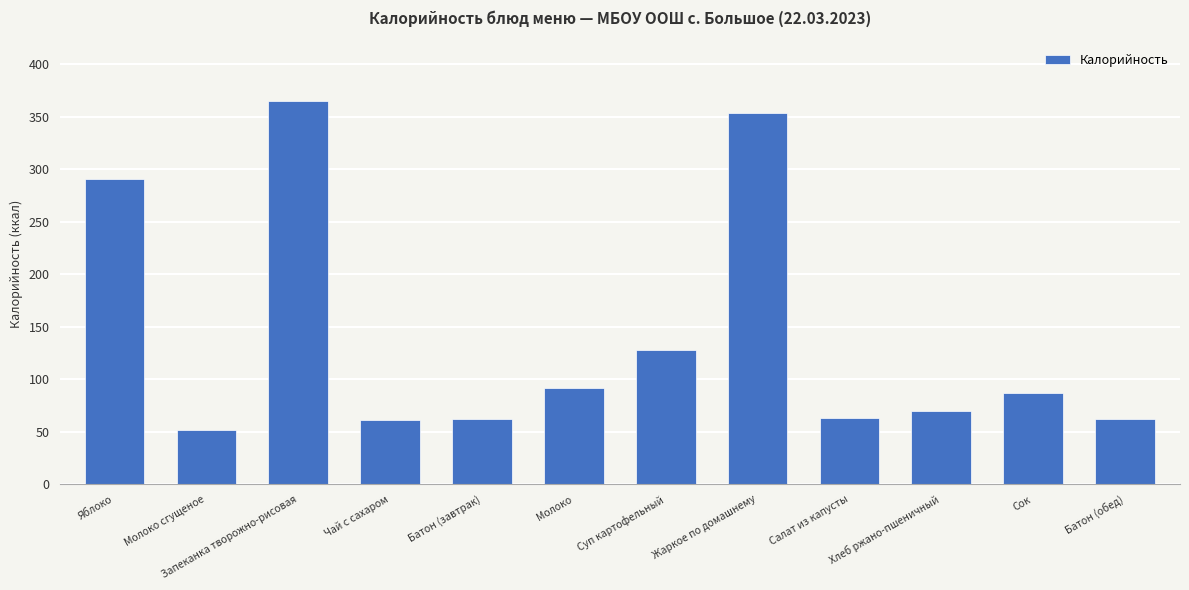

How many values exceed 86?

6